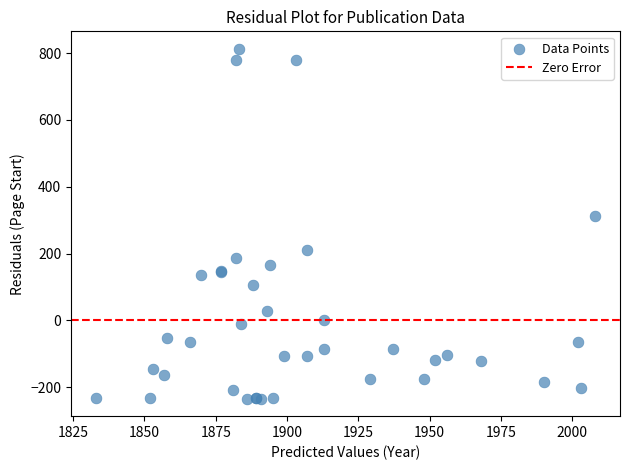

What Y value in the scatter plot is closest to 289?

312.7